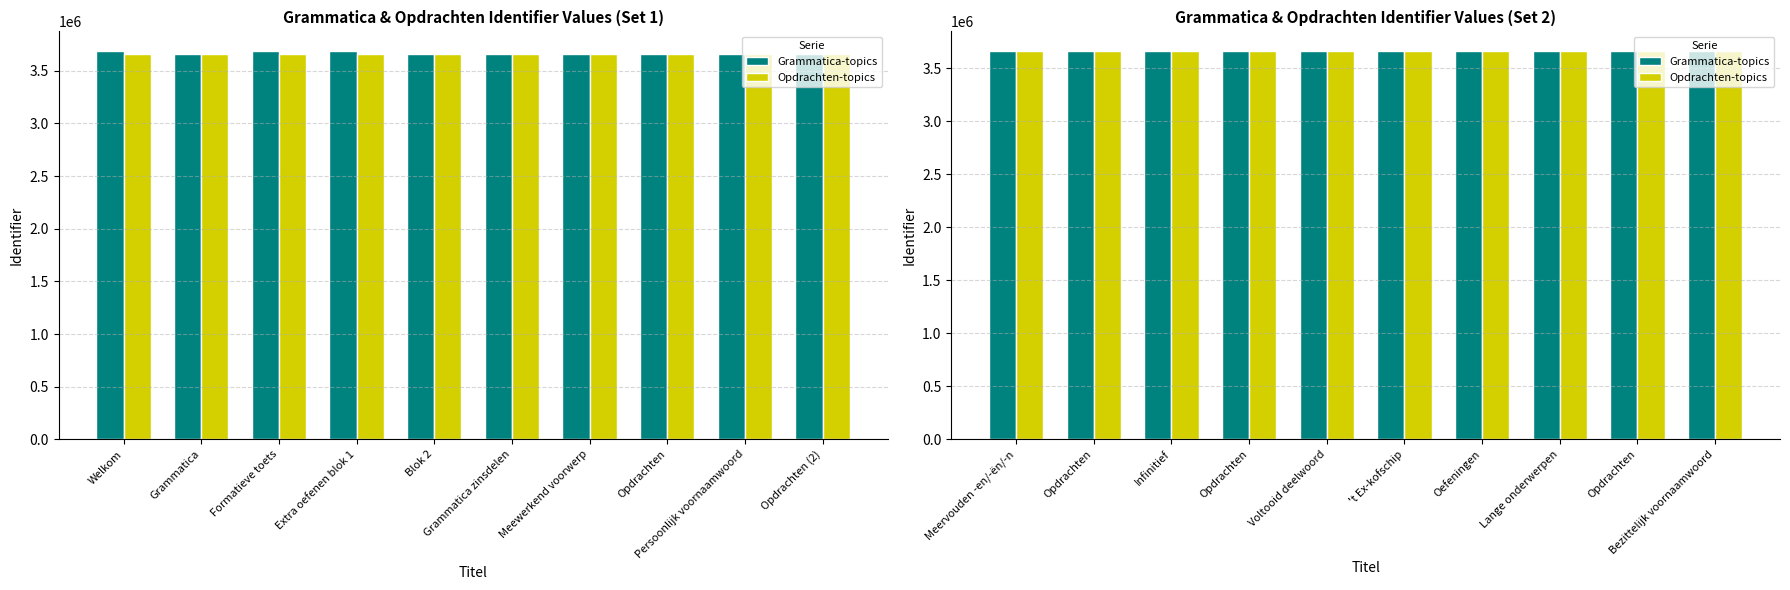

What is the difference between the Opdrachten-topics values at Infinitief and Oefeningen?

30